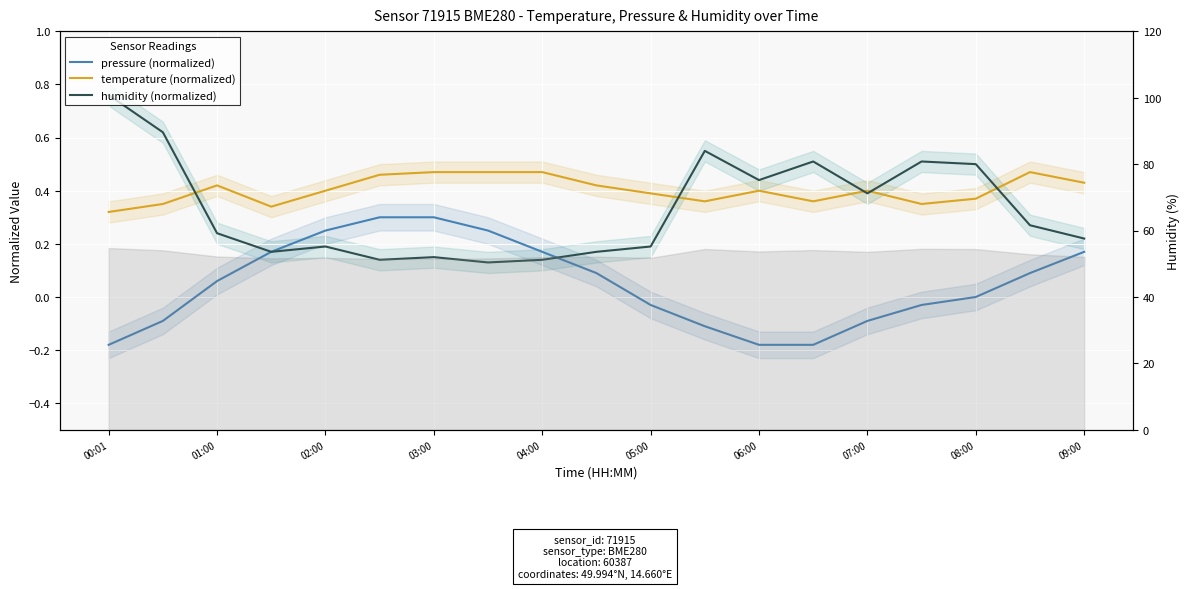

What is the average value of the humidity (normalized) series?

0.3